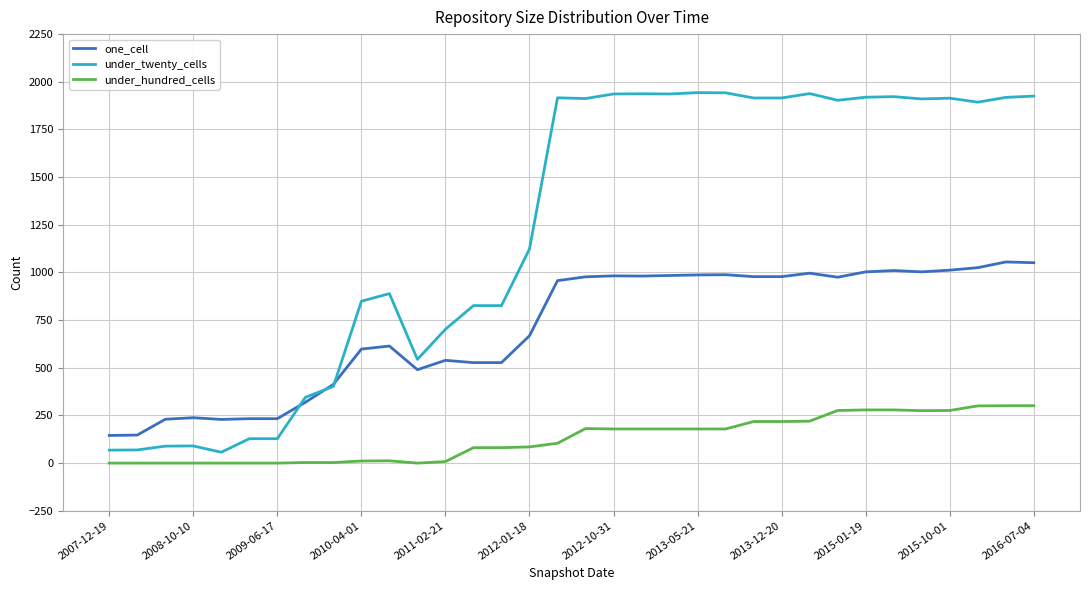

Does the chart display data point markers on the line(s)?

No